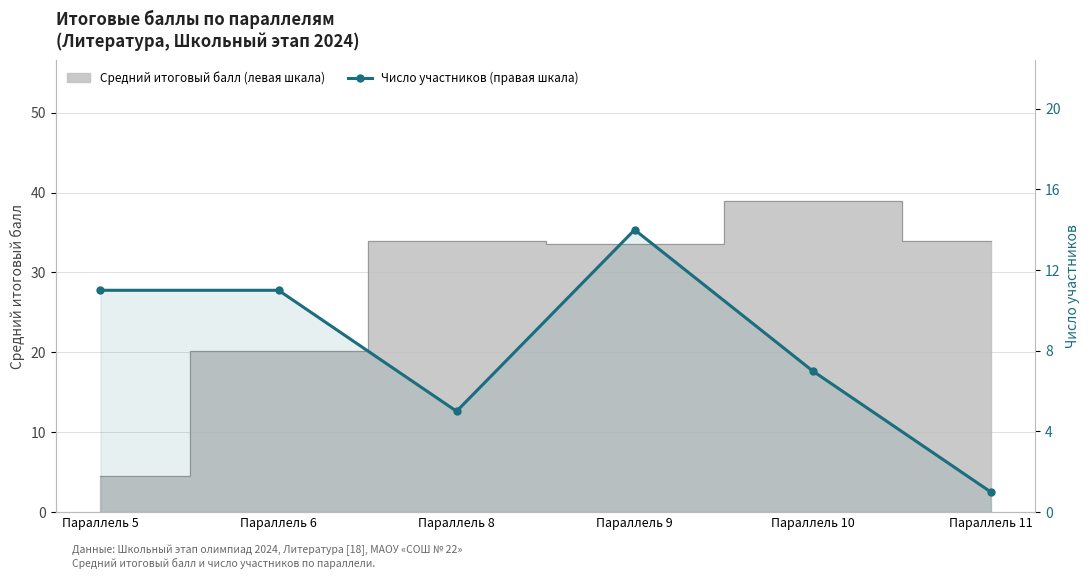

How many interior local peaks (higher than both neighbors) does the data have?

1